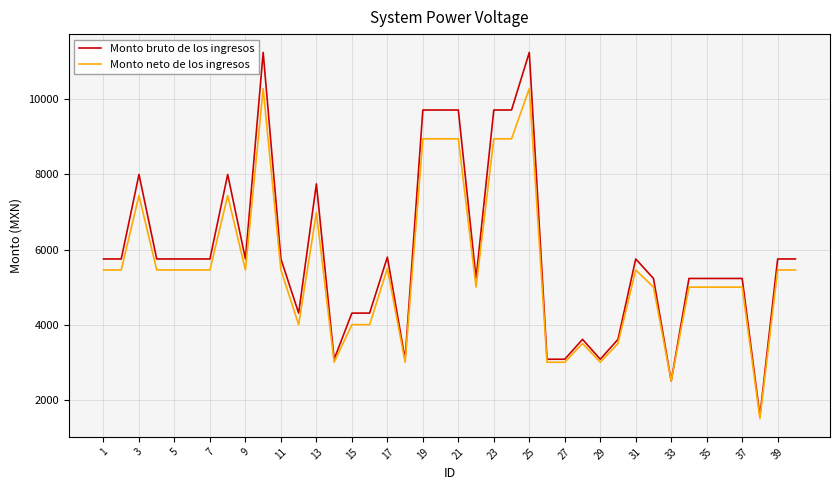

What is the greatest value displayed?

11250.0